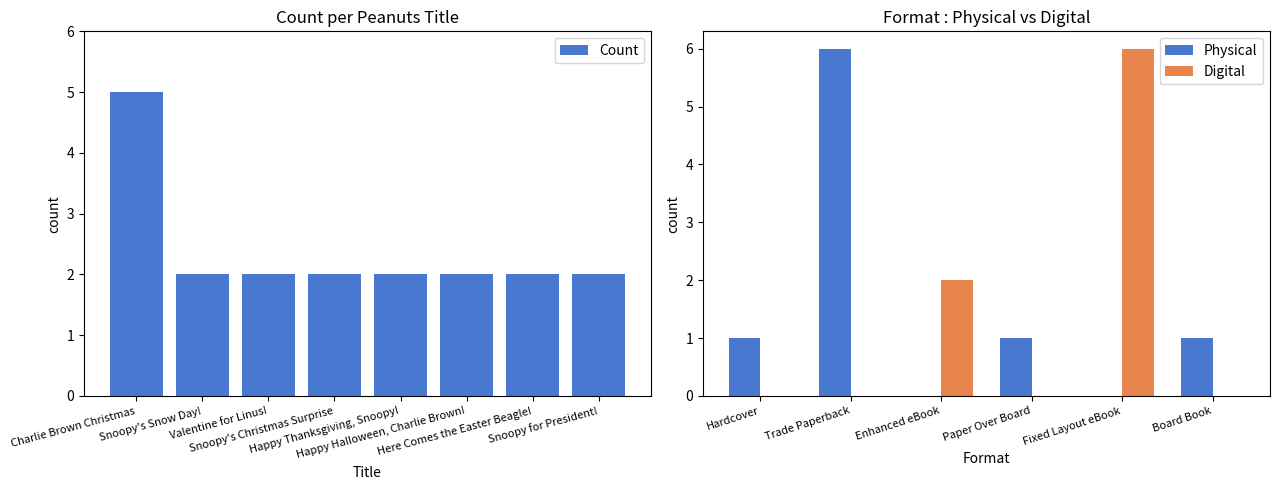

What is the label of the 4th bar from the right?

Happy Thanksgiving, Snoopy!